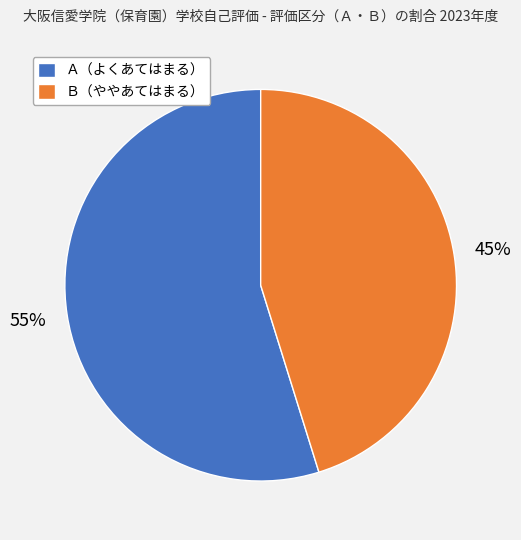

To the nearest percent, what is the difference between the largest and smallest slice percentages?

10%